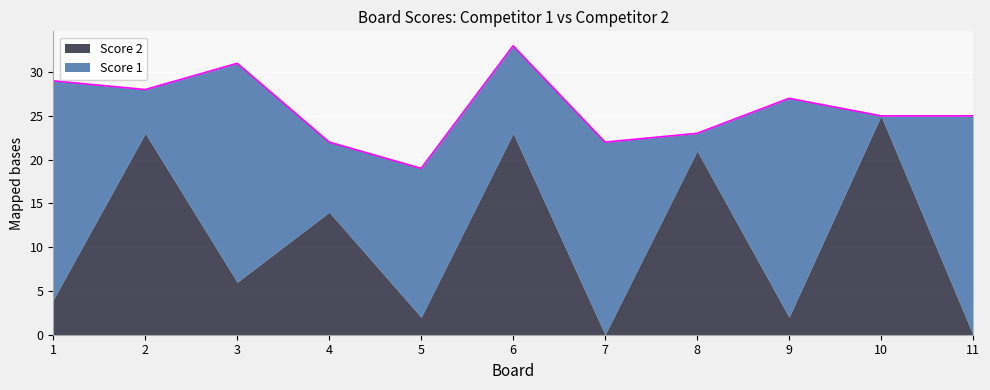

How many values in the Score 1 series are below 17?

5